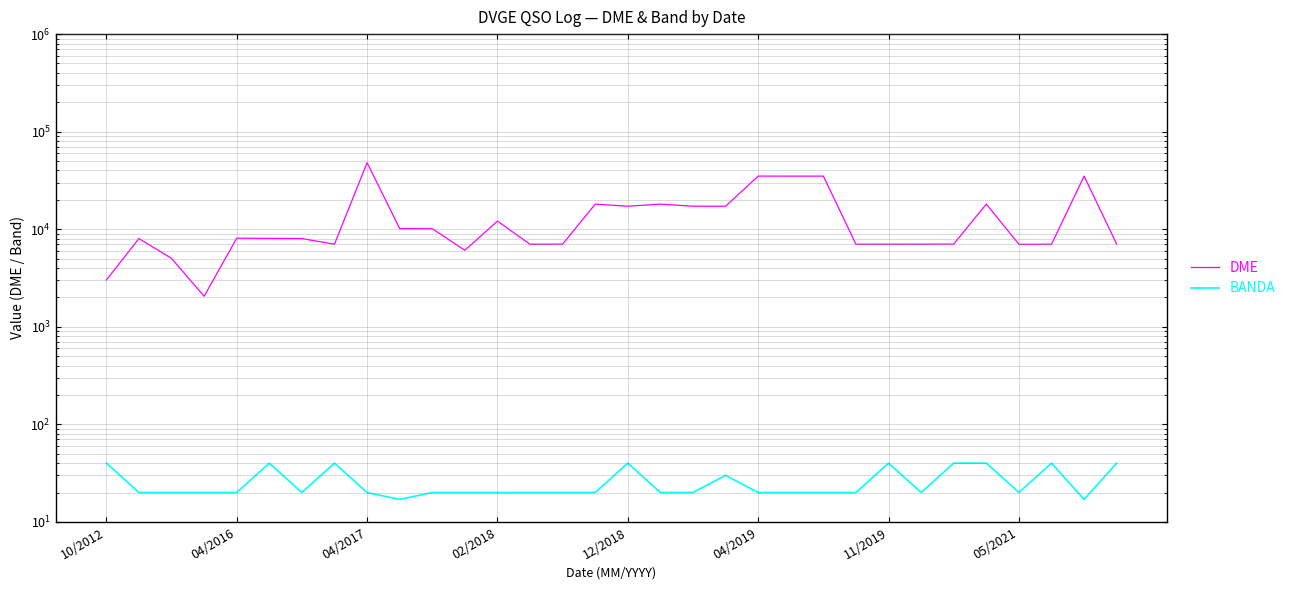

How many interior local valleys does the DME series have?

9